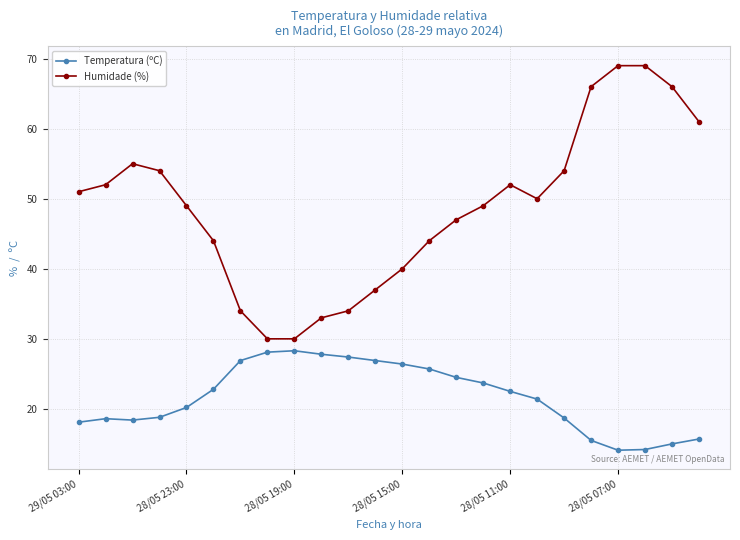

What is the lowest value of the Humidade (%) series?

30.0